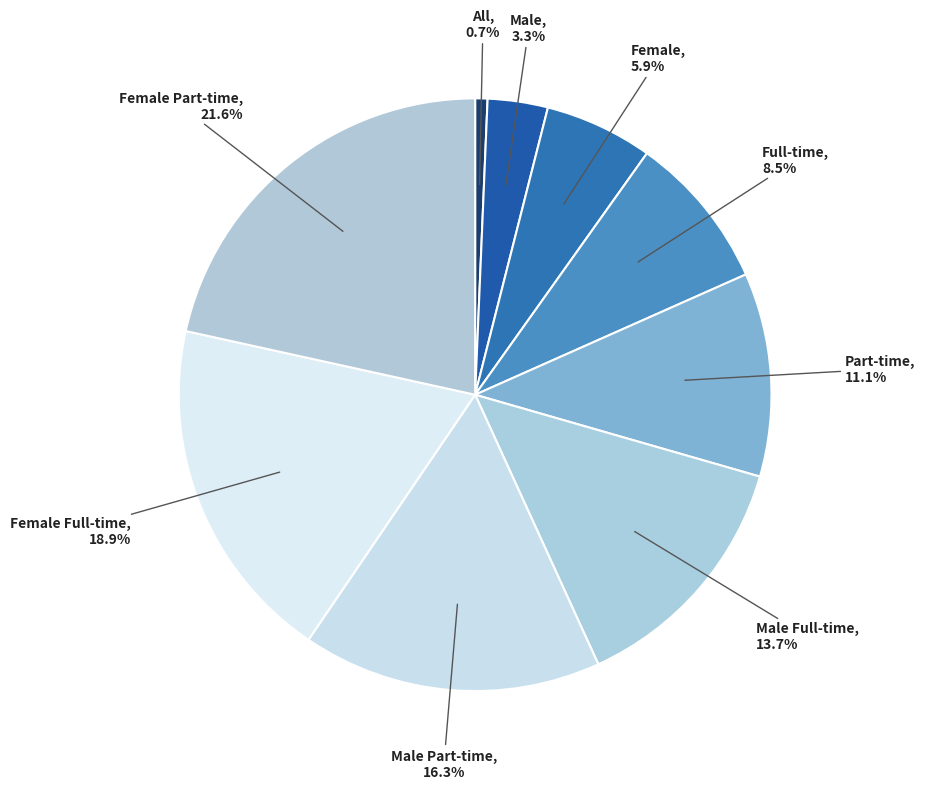

Count the number of slices in the pie.

9